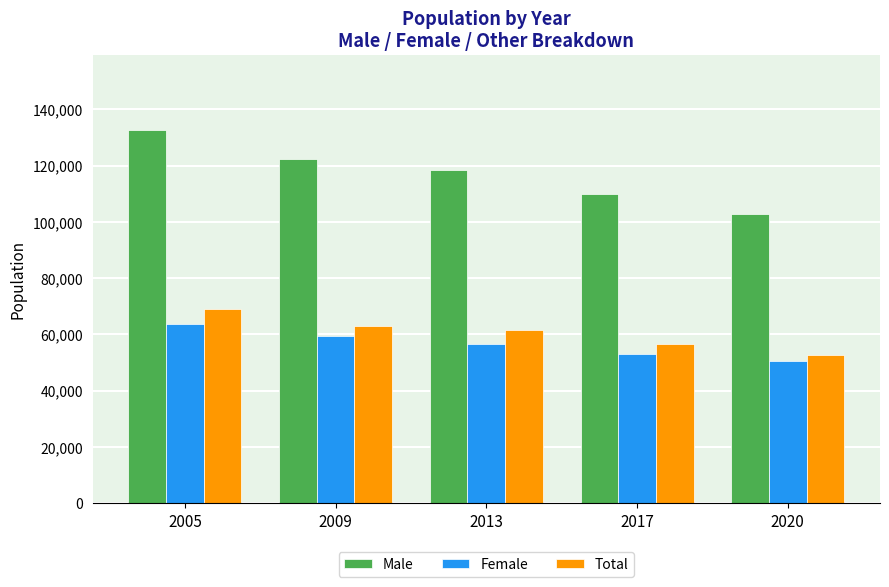

What is the difference between the maximum and second lowest values in the Female series?

10459